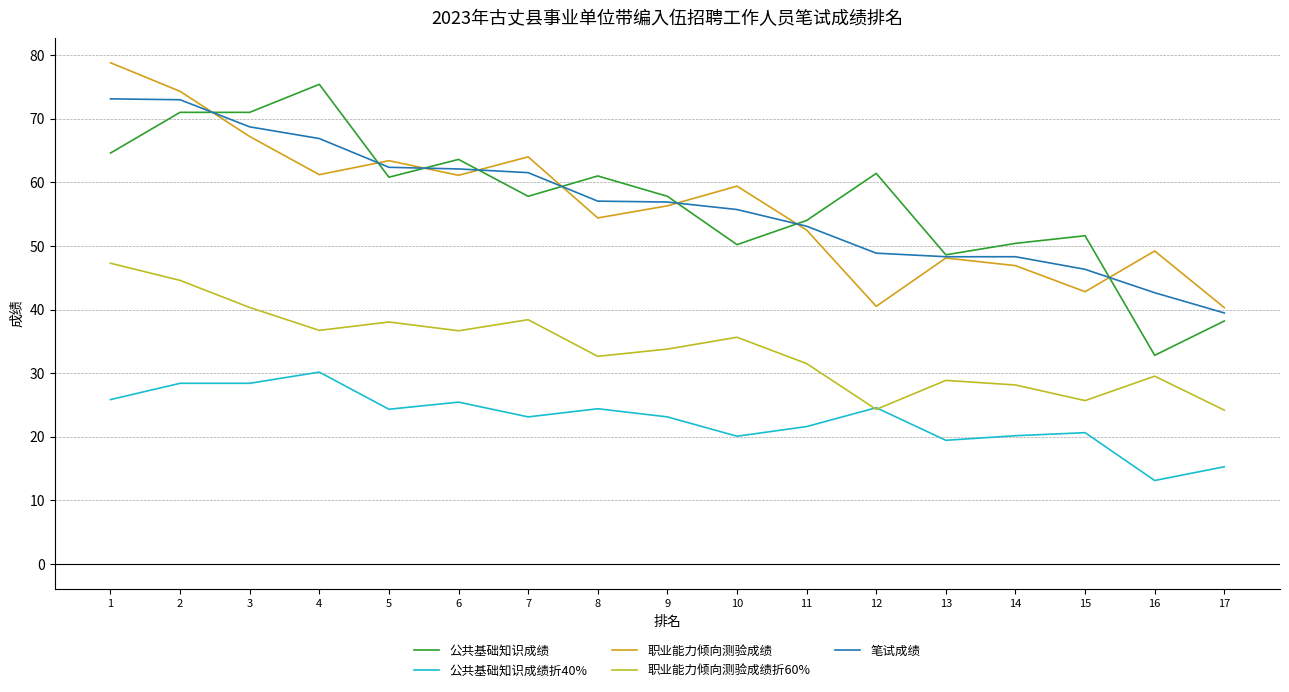

Which series has the largest range (max minus min)?

公共基础知识成绩